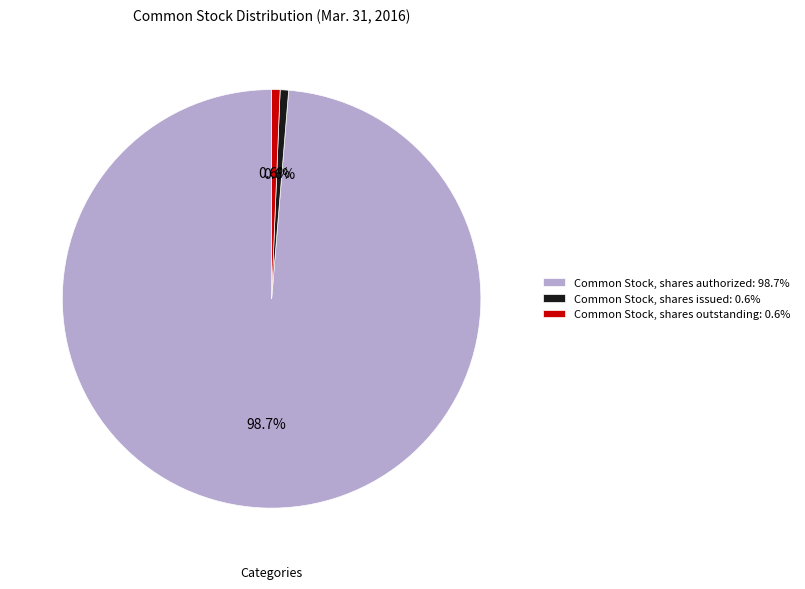

To the nearest percent, what is the average slice percentage?

33%